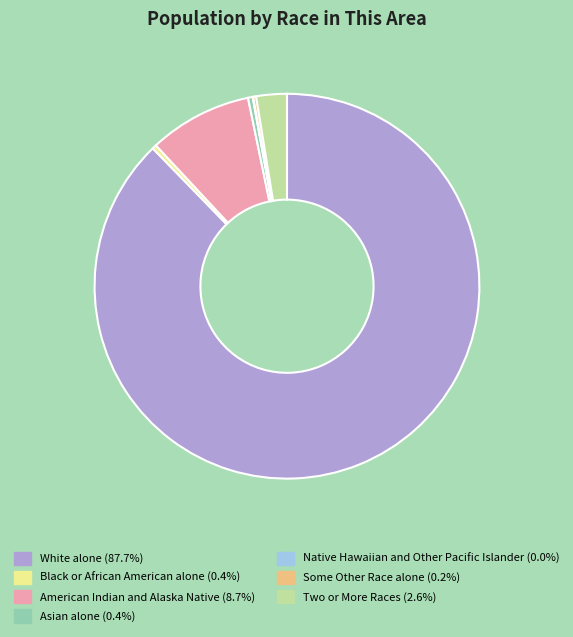

Is there a majority slice in this chart?

Yes